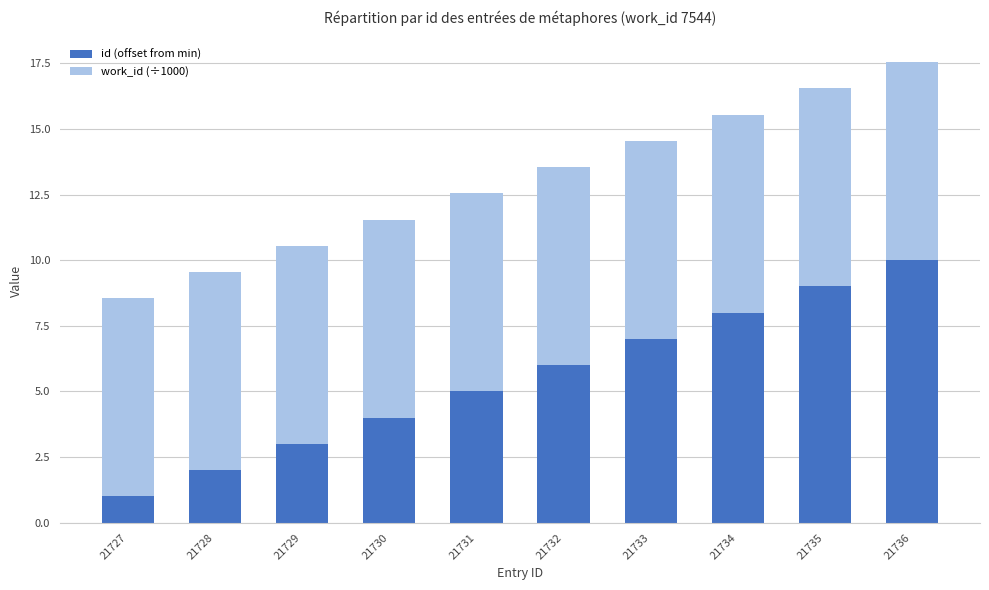

What is the lowest value of the id (offset from min) series?

1.0